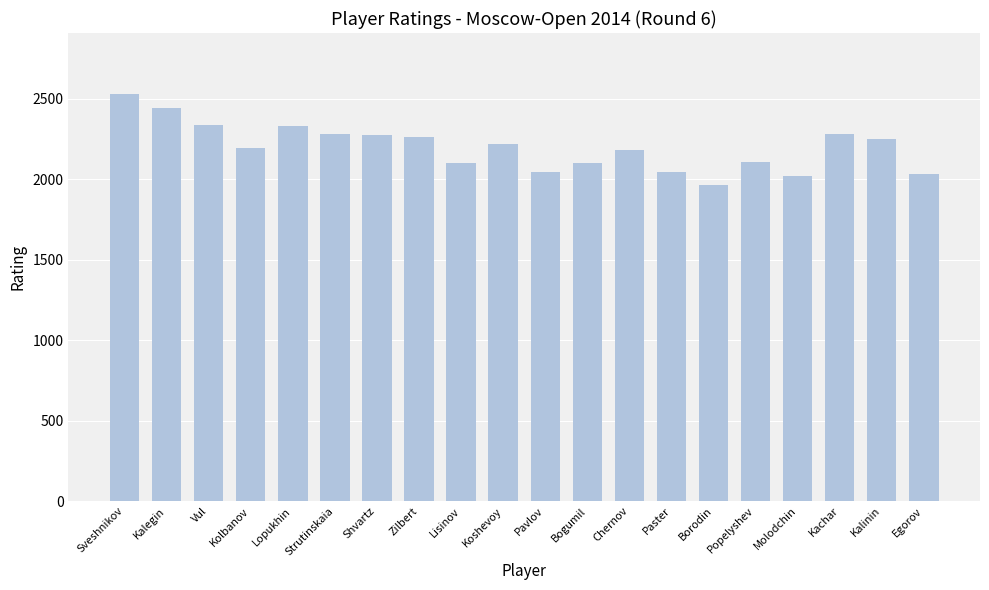

What is the label of the 6th bar from the right?

Borodin